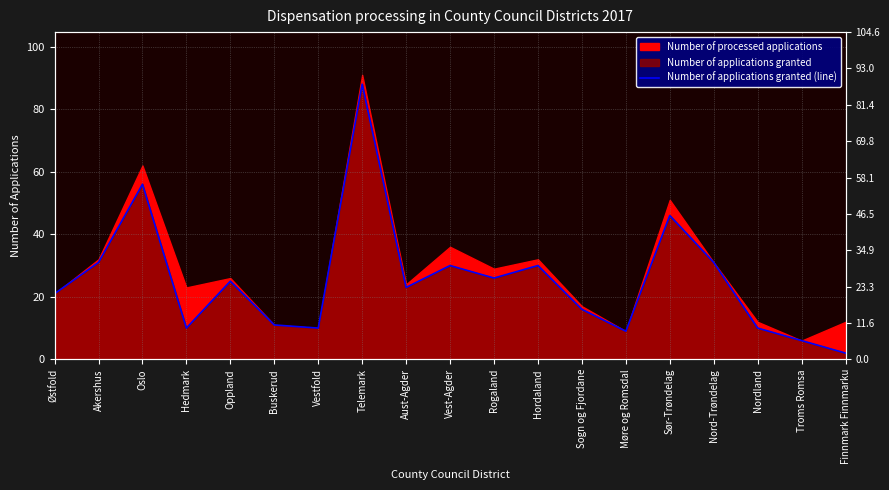

What is the label of the 14th point from the left?

Møre og Romsdal